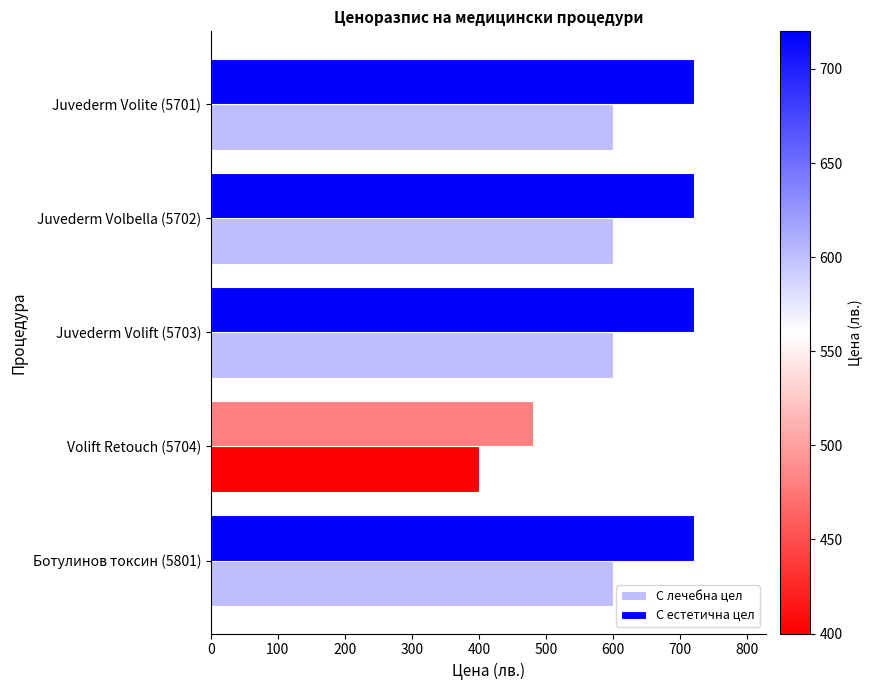

Which series has the largest range (max minus min)?

С естетична цел